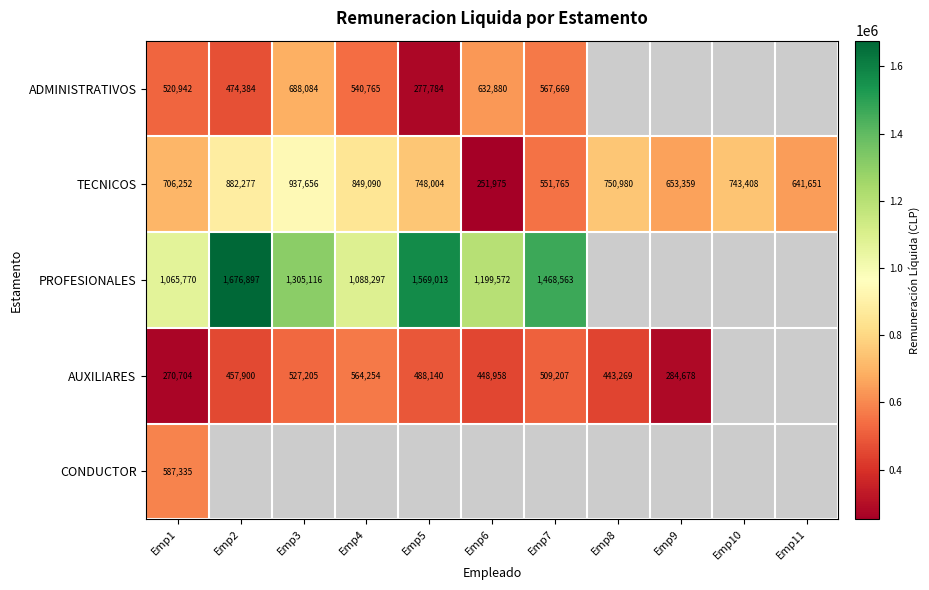

How many categories are shown in the chart?

11